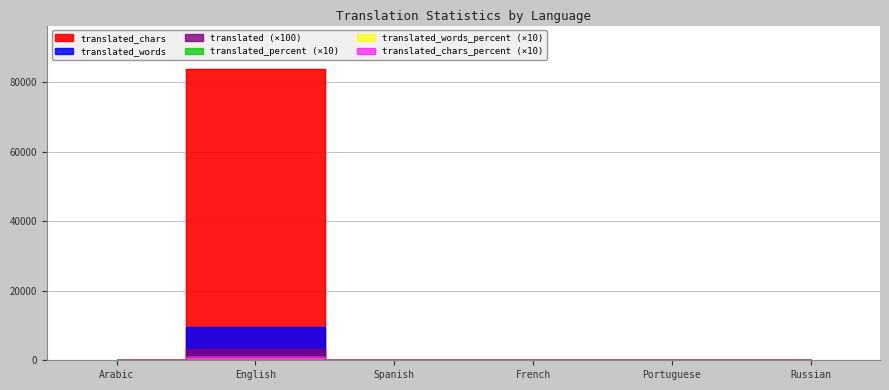

Rank the series by their maximum value, from lowest to highest.

translated_percent, translated_words_percent, translated_chars_percent, translated, translated_words, translated_chars